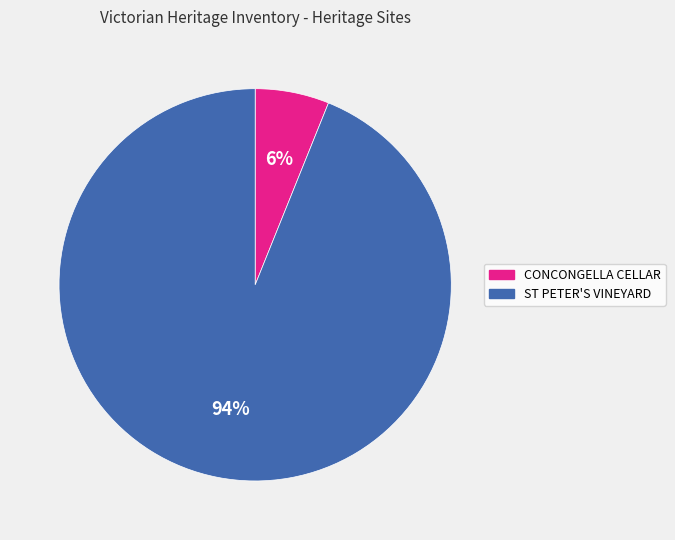

Does ST PETER'S VINEYARD account for over 50% of the chart?

Yes